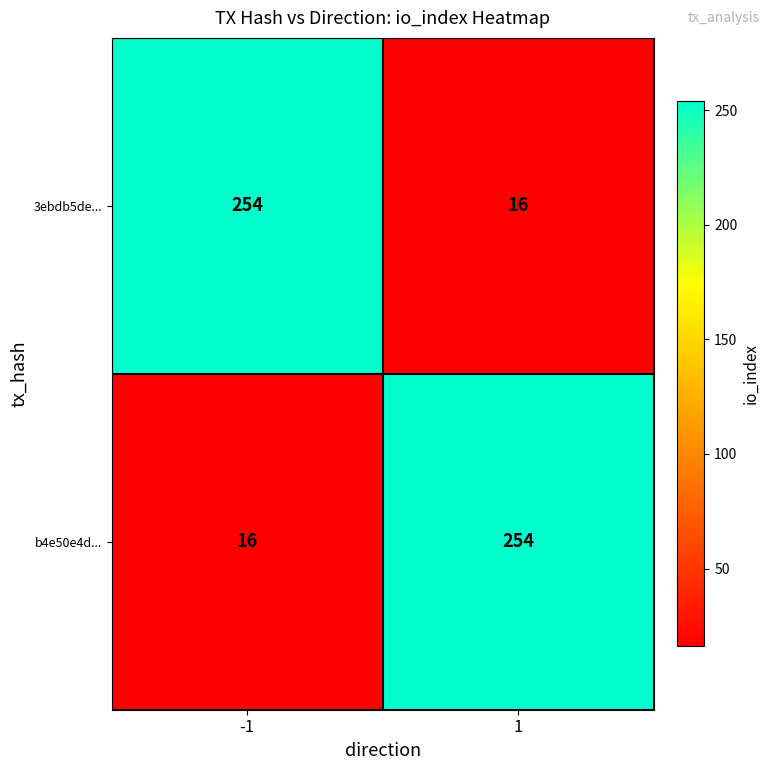

At how many categories does at least one series exceed 133?

2